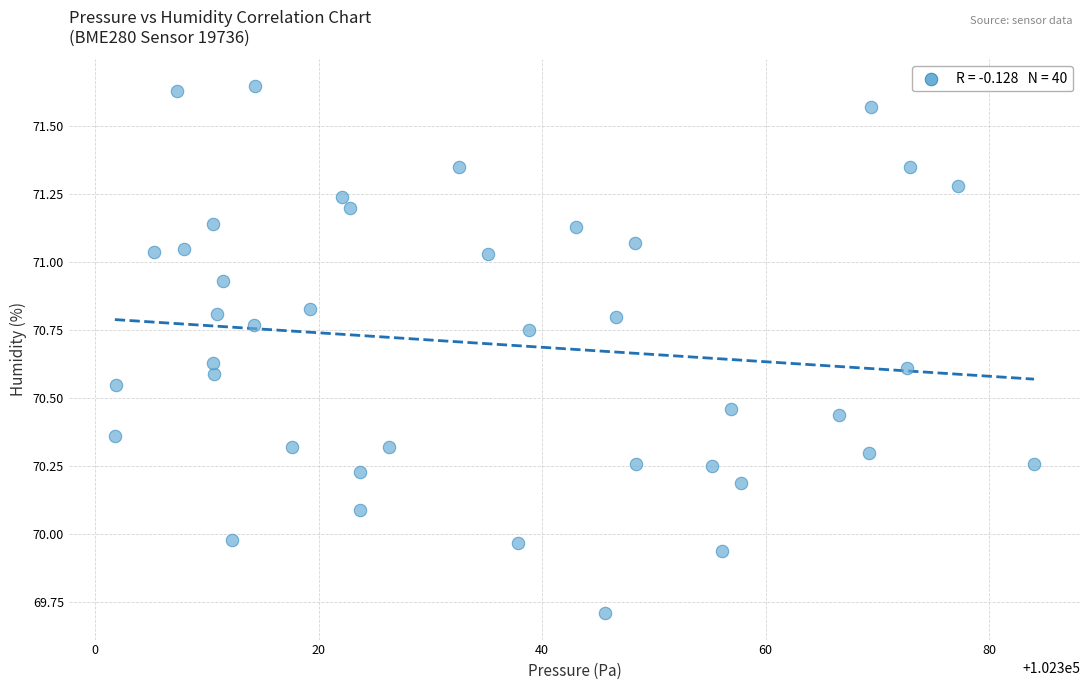

What is the range of X values (max minus min)?

82.2